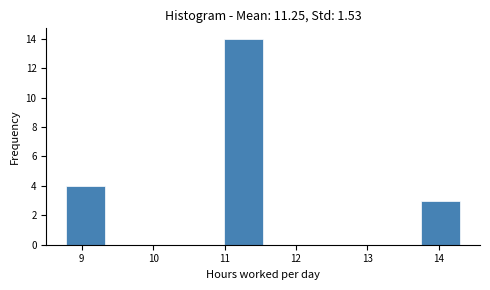

Reading left to right, transcribe this chart: for each bar, give the range it covers on the x-axis and its height. Neither the bar edges nor the heights are printed on the chart, so give them approximately, as read against the axes.

8.8 to 9.3: 4
9.3 to 9.9: 0
9.9 to 10.4: 0
10.4 to 11.0: 0
11.0 to 11.5: 14
11.5 to 12.1: 0
12.1 to 12.6: 0
12.6 to 13.2: 0
13.2 to 13.7: 0
13.7 to 14.3: 3